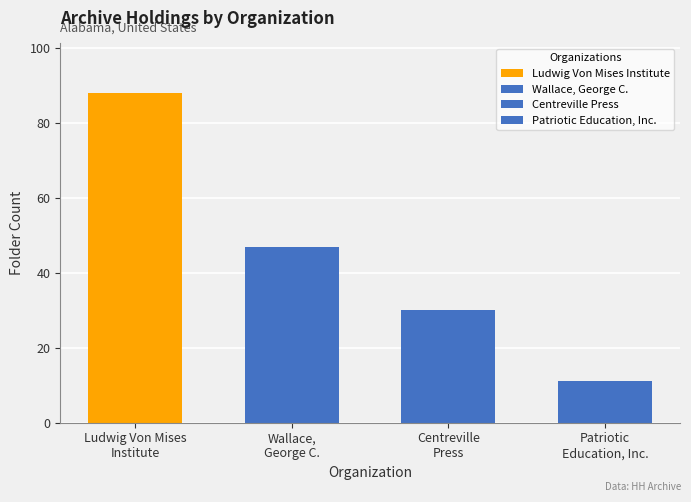

What is the sum of the values at Patriotic
Education, Inc. and Centreville
Press?

41